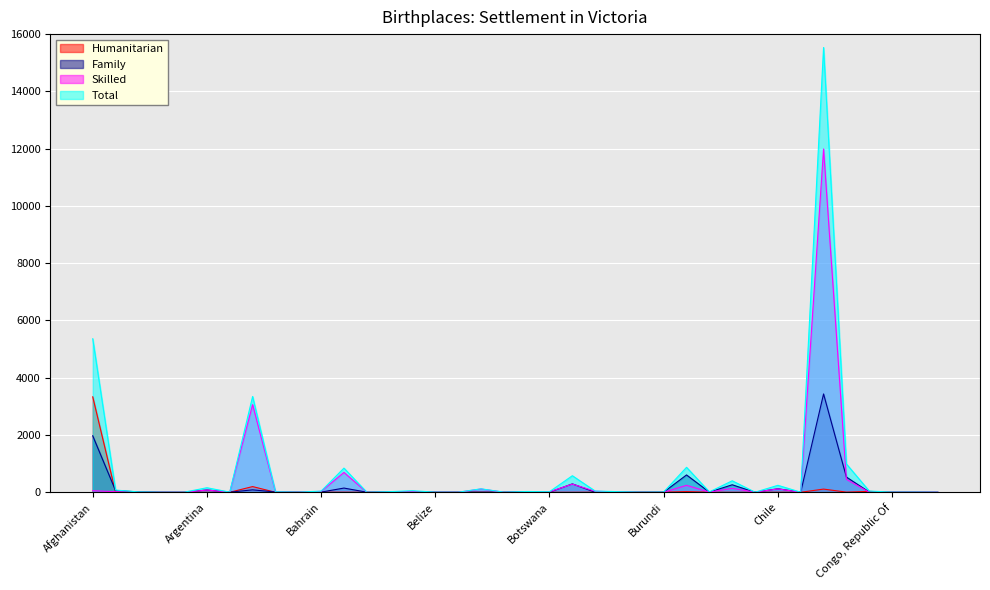

Where is Skilled nearest to the value 5994?

Australia